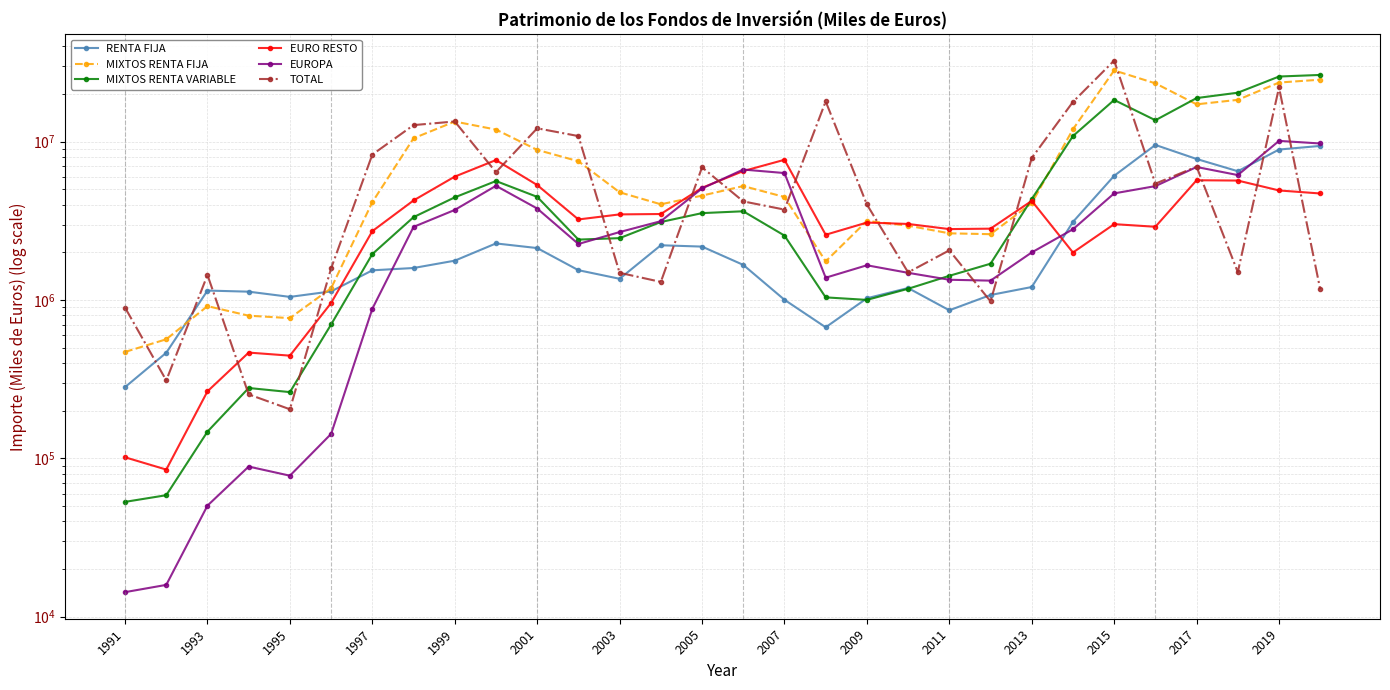

Which category has the highest value in the MIXTOS RENTA VARIABLE series?

29